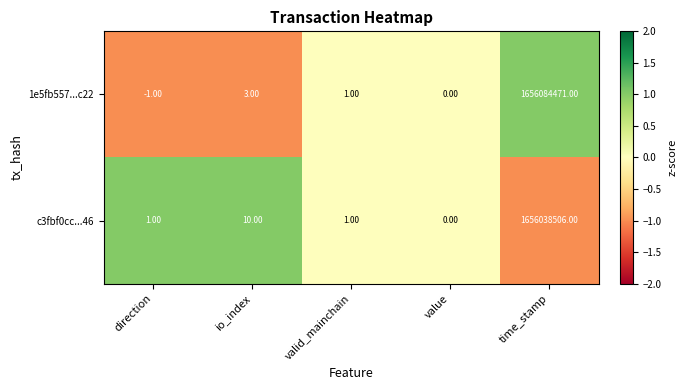

List the series in order of their peak value, lowest first.

c3fbf0cc...46, 1e5fb557...c22